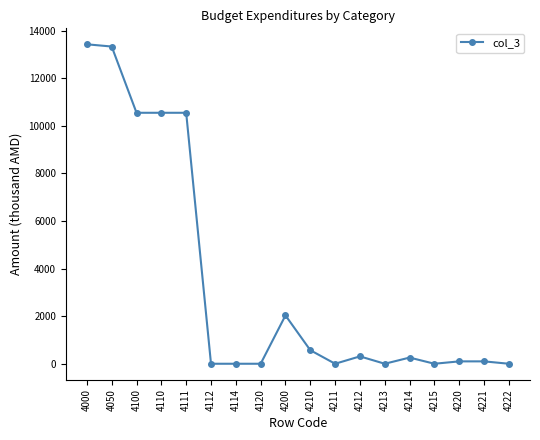

True or false: the data has more than 2 interior local peaks.

True